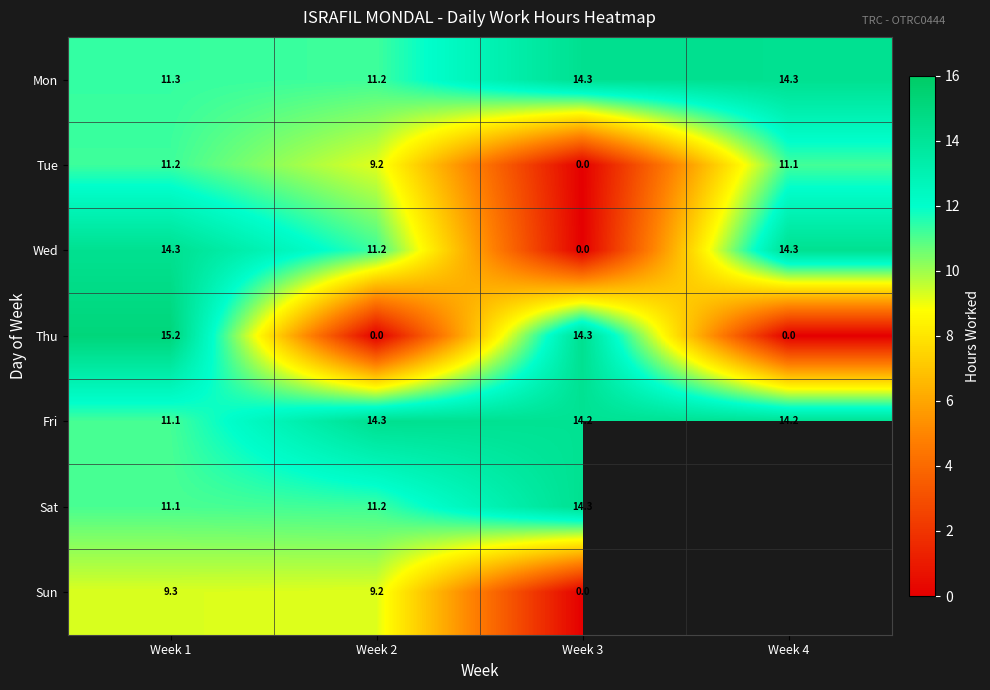

How many values in the Wed series are below 14?

2